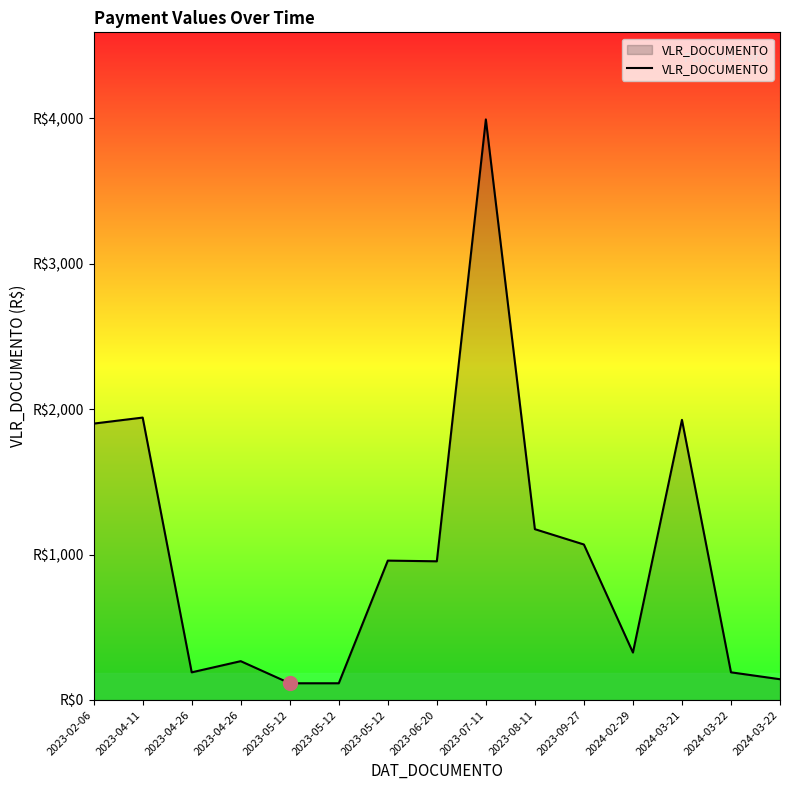

At which category does the chart reach its minimum across all series?

2023-05-12